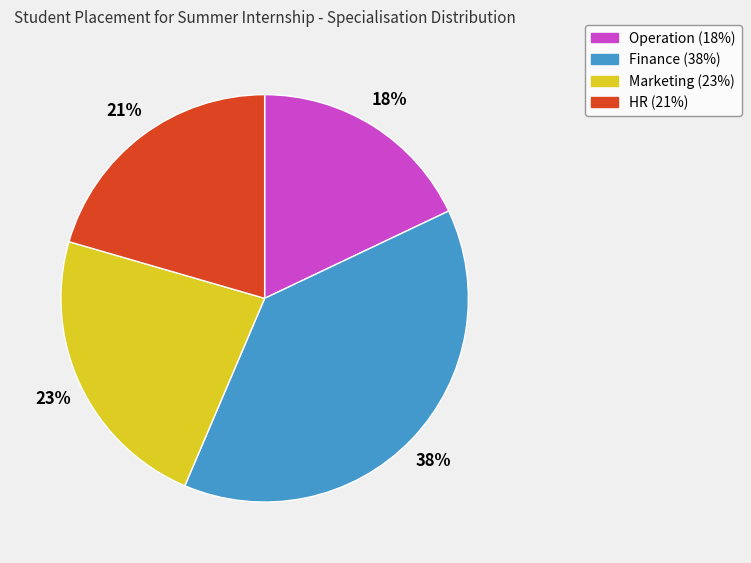

How many slices are in this pie chart?

4